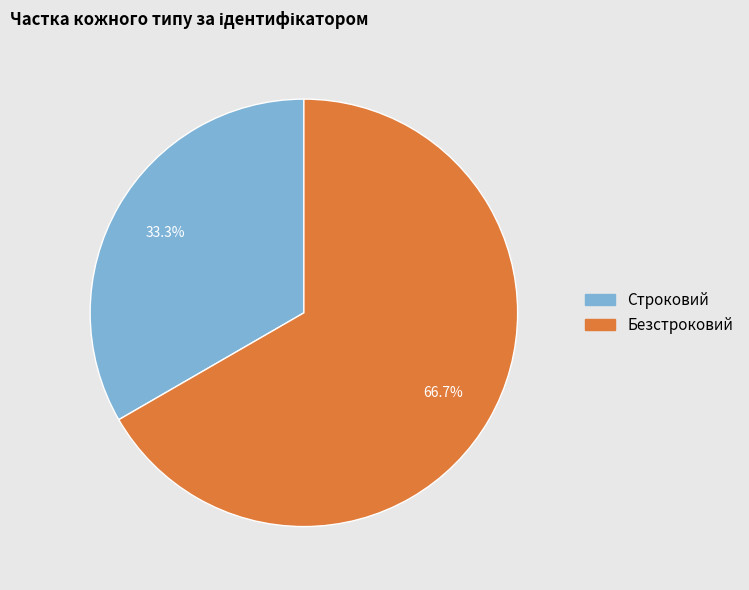

Combined, what portion of the pie is Безстроковий and Строковий?

100.0%